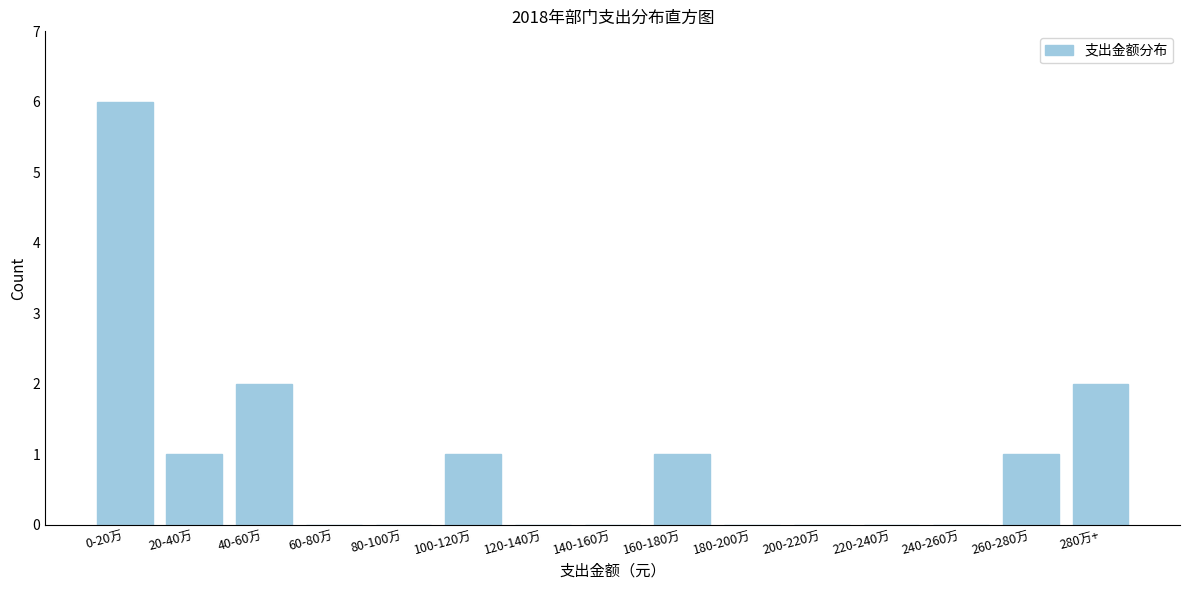

Reading left to right, what are all the values shown in this chart?

0-20万=6	20-40万=1	40-60万=2	60-80万=0	80-100万=0	100-120万=1	120-140万=0	140-160万=0	160-180万=1	180-200万=0	200-220万=0	220-240万=0	240-260万=0	260-280万=1	280万+=2